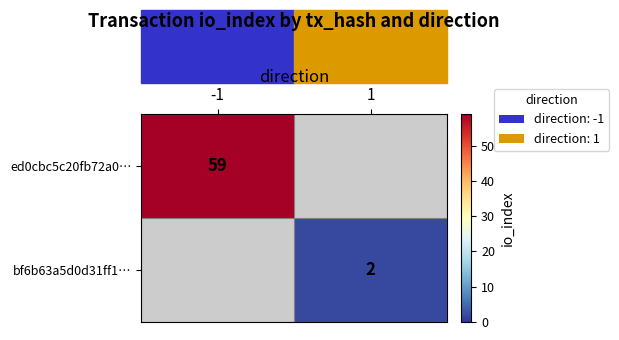

The value of bf6b63a5d0d31ff1… at 1 is 3. True or false?

False